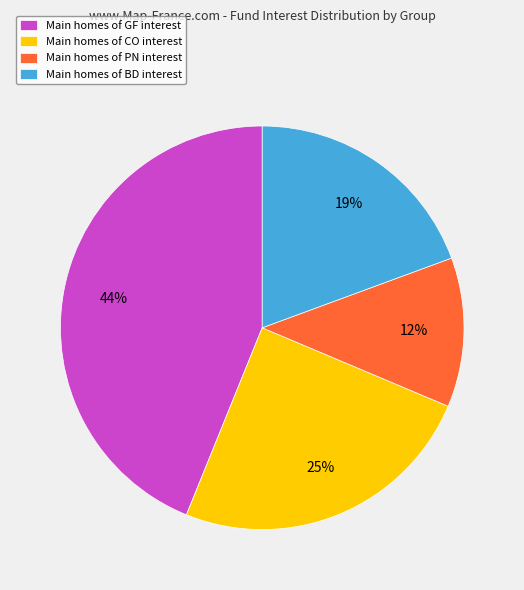

What is the ratio of the value at Main homes of PN interest to the value at Main homes of CO interest?

0.5